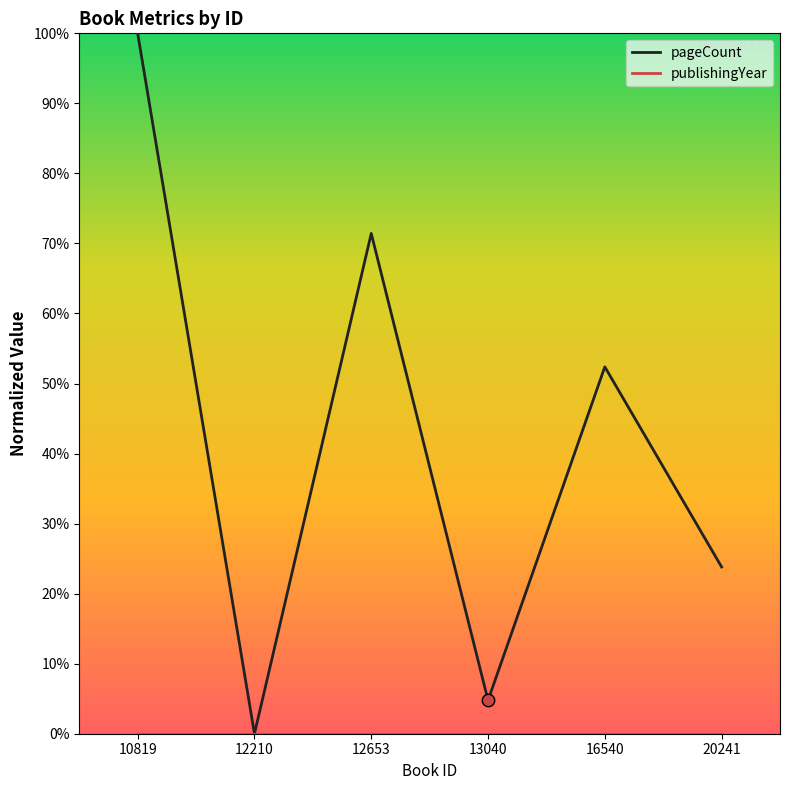

Rank the categories by pageCount value from highest to lowest.

10819, 12653, 16540, 20241, 13040, 12210